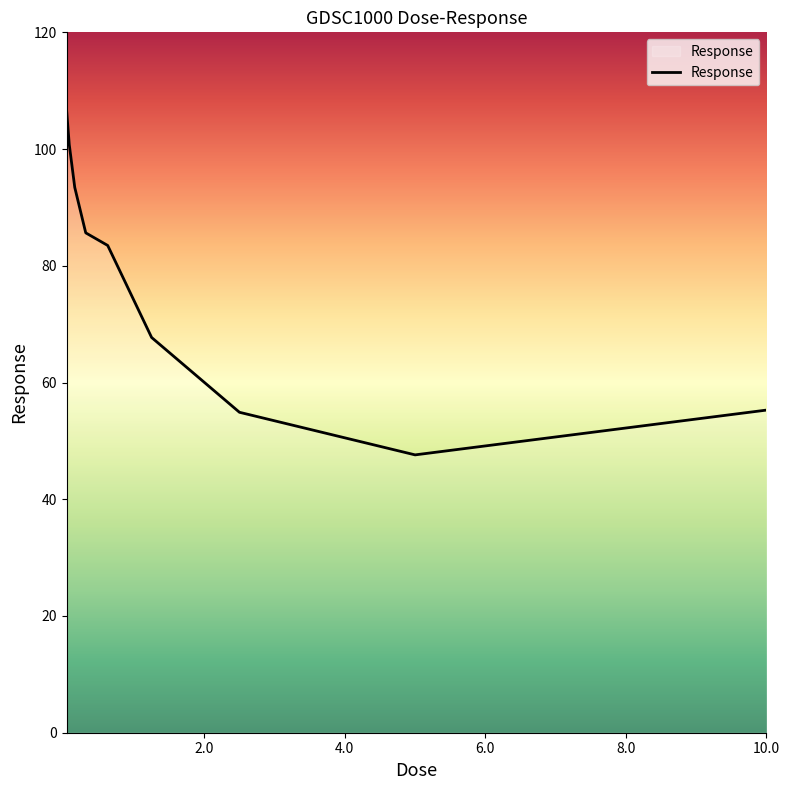

What is the difference between the maximum and minimum values?

59.2